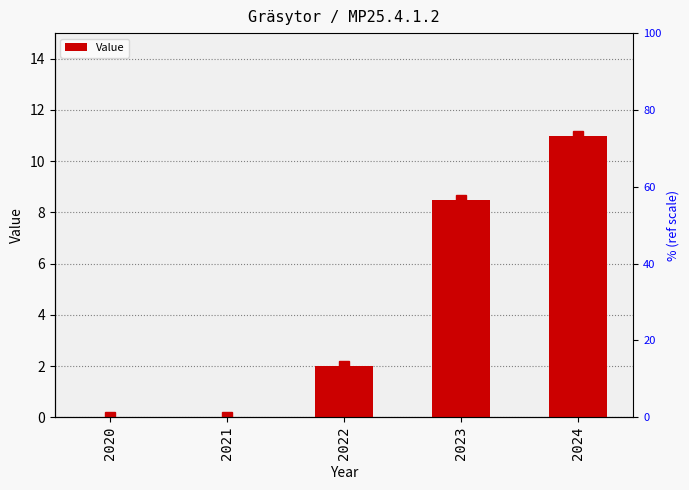

What is the approximate value at 2022?

2.0